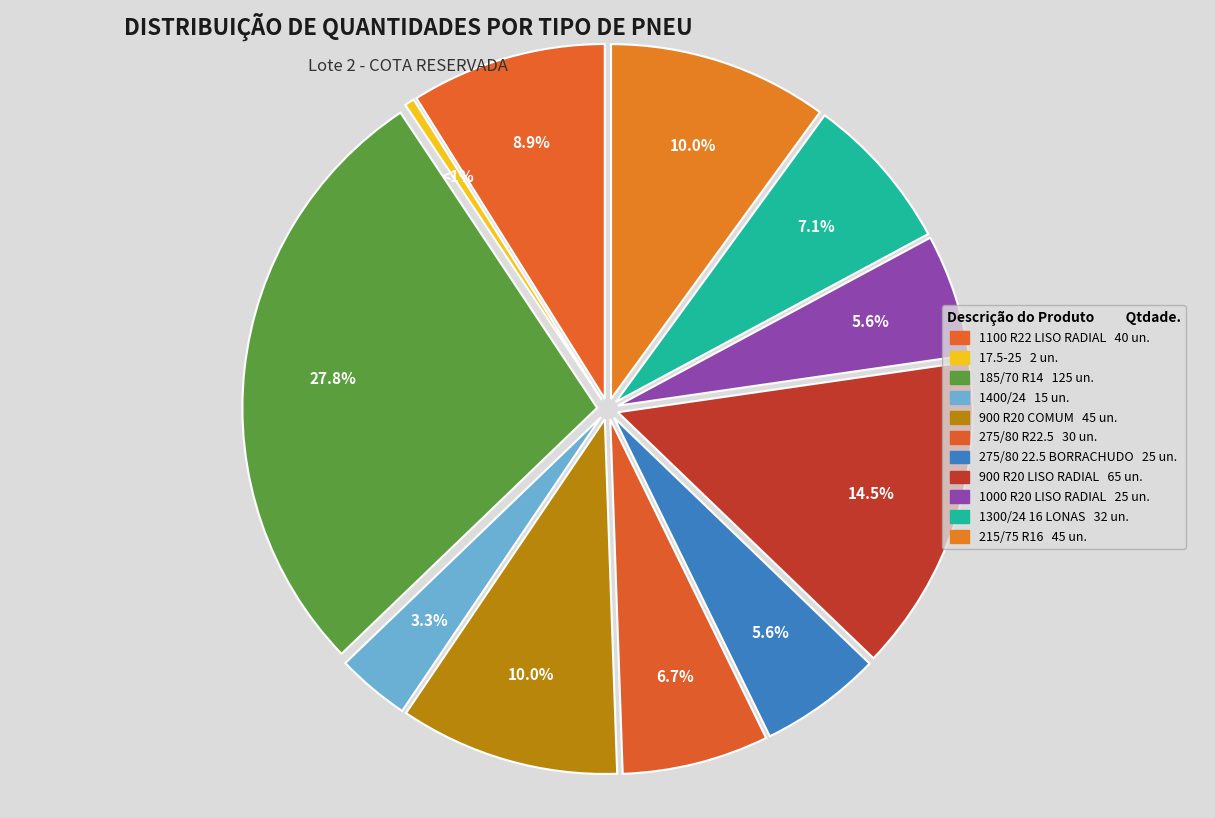

What portion of the pie excludes PNEU 900 R20 COMUM?

90.0%